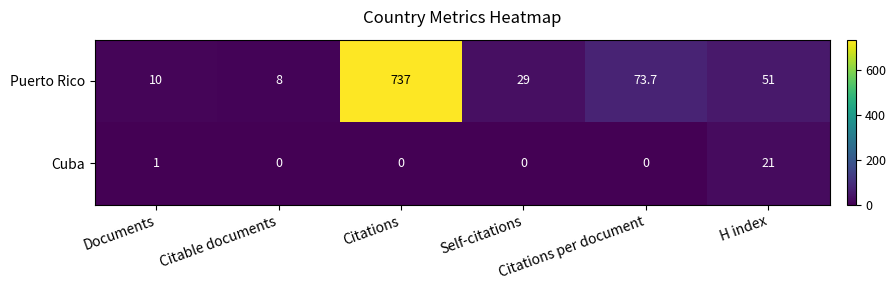

What is the difference between the maximum and minimum values in the Cuba series?

21.0